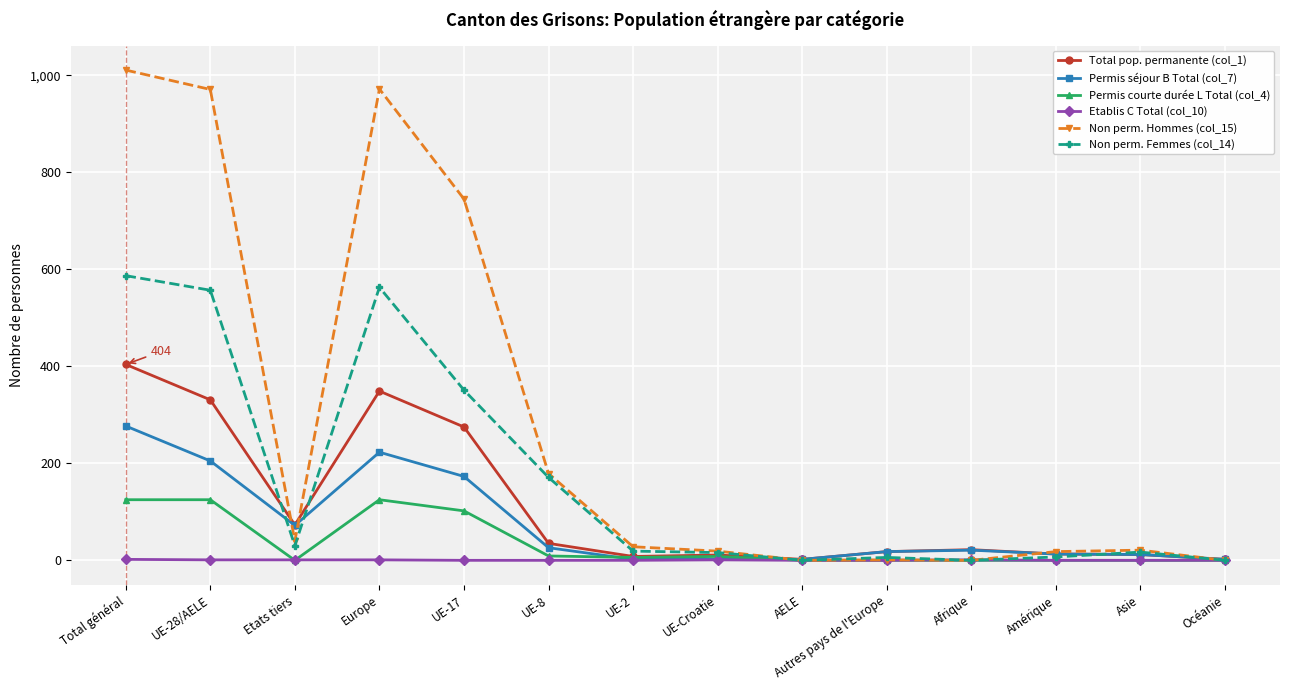

Count the number of data series in this chart.

6